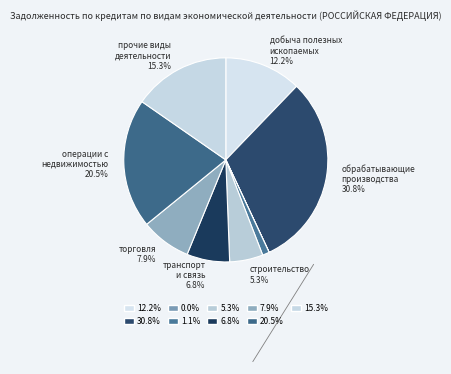

Count the number of slices in the pie.

9